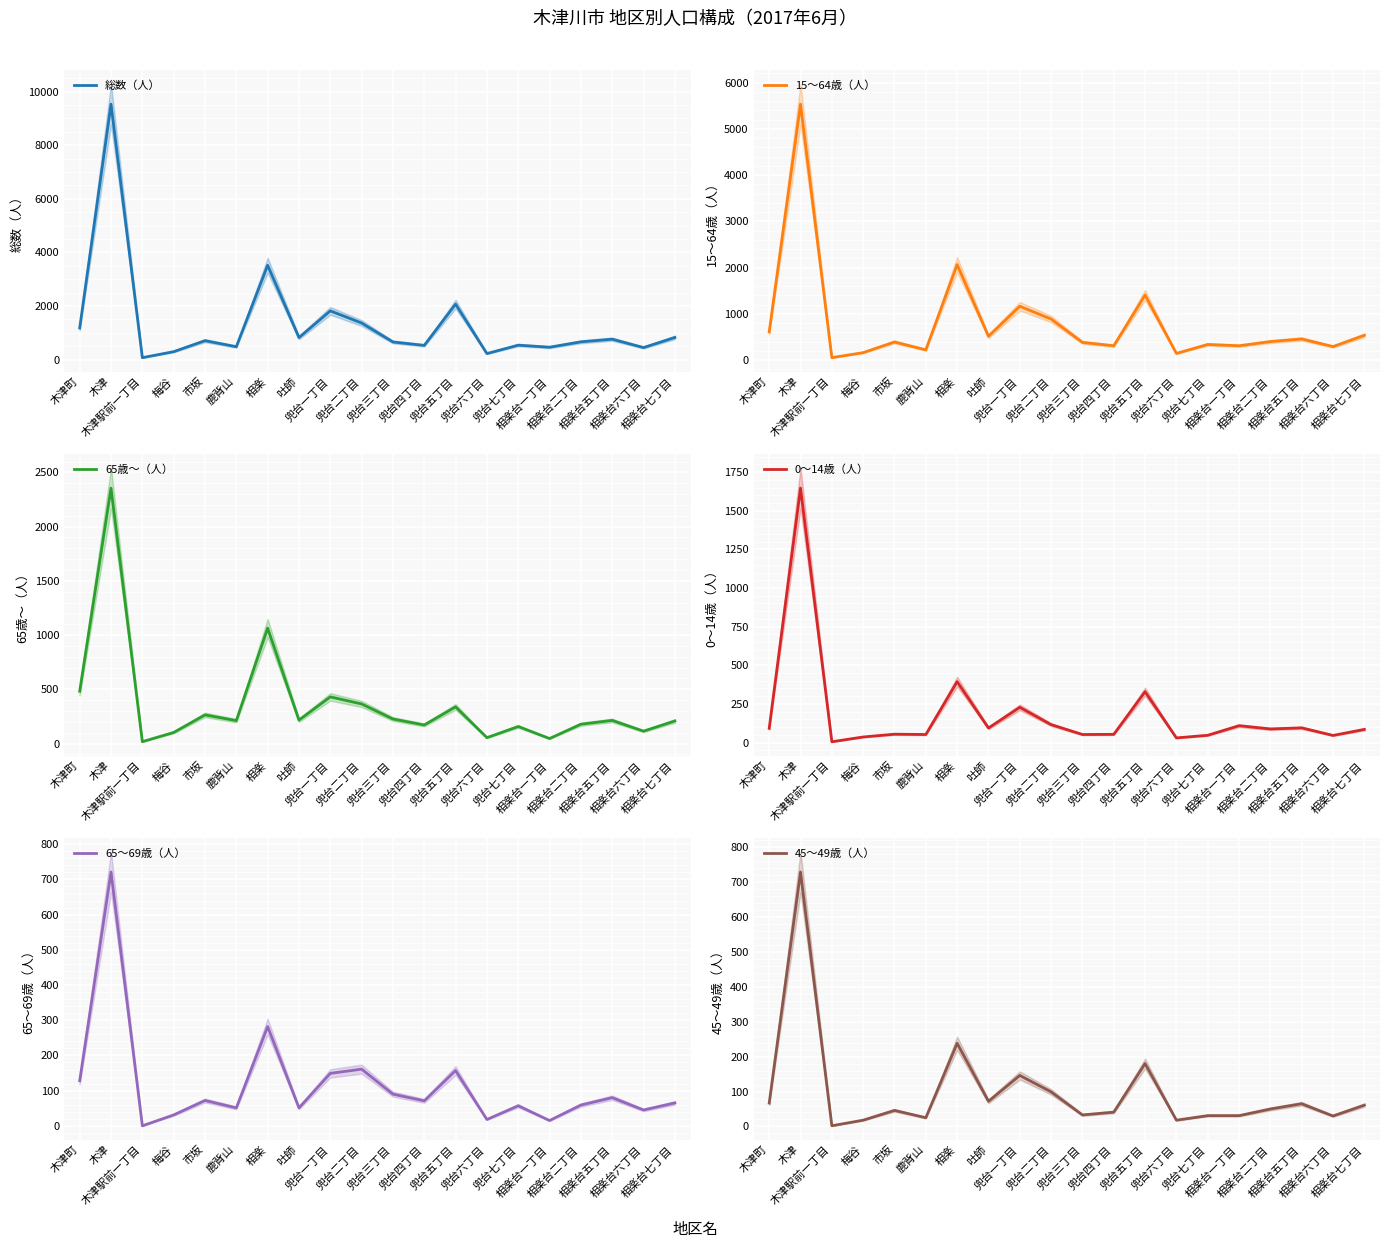

What is the difference between the highest and lowest values at 相楽台二丁目?

614